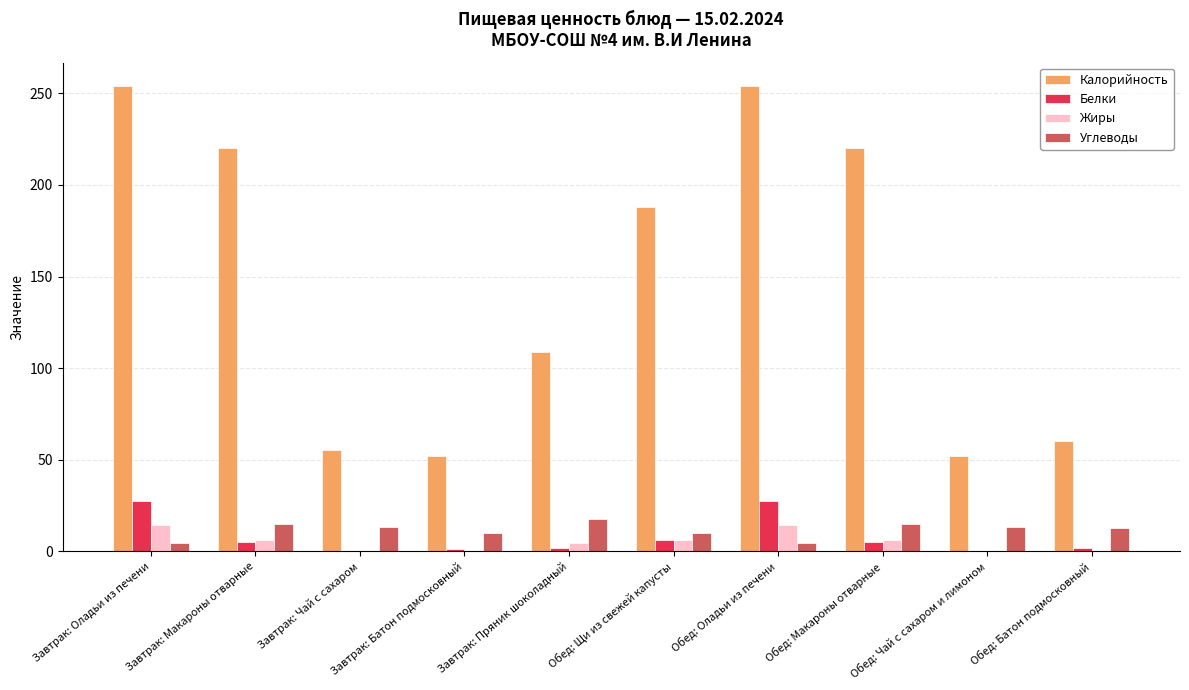

Is the value of Калорийность at Завтрак: Батон подмосковный greater than the value of Белки at Завтрак: Макароны отварные?

Yes